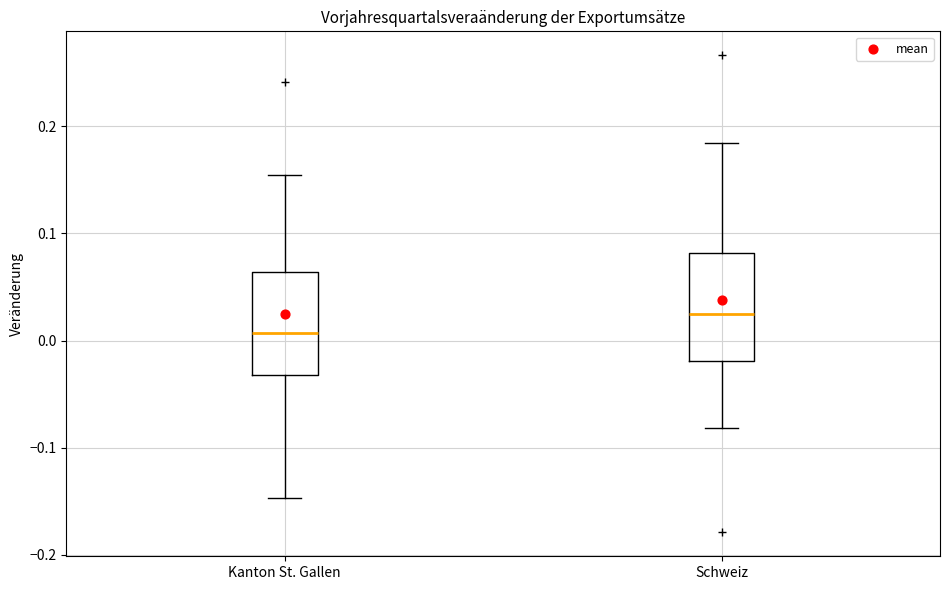

Reading left to right, transcribe this box plot: for each box, give where its median line is, the range the box spans, and where its two whiskers end, as read against the y-axis. The values are not printed on the chart, so give them approximately, as read against the axis.

Kanton St. Gallen: median 0.01, box -0.03 to 0.06, whiskers -0.15 to 0.15
Schweiz: median 0.02, box -0.02 to 0.08, whiskers -0.08 to 0.18